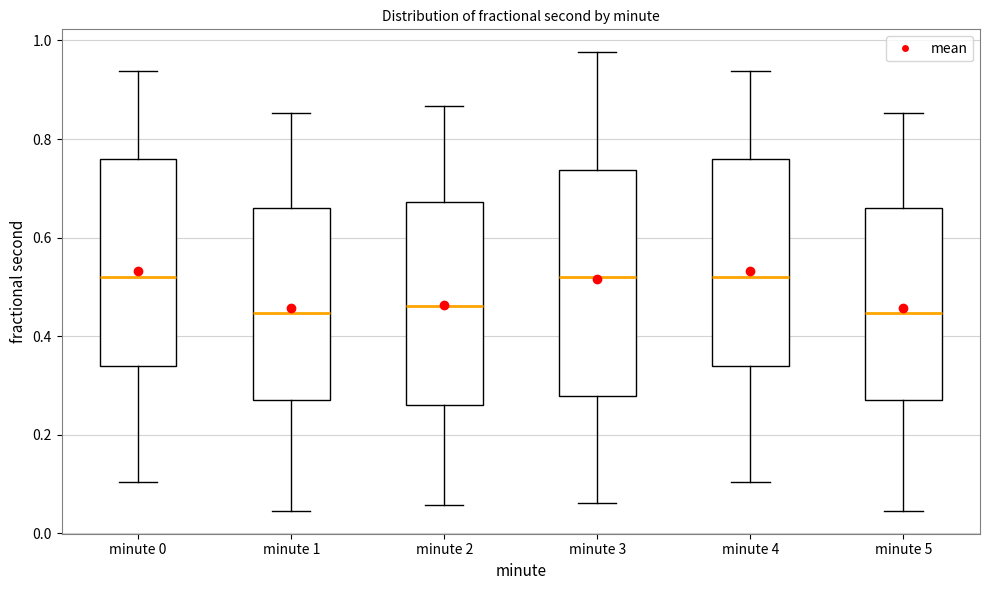

Which box is the tallest, from its lower edge to its upper edge?

minute 3